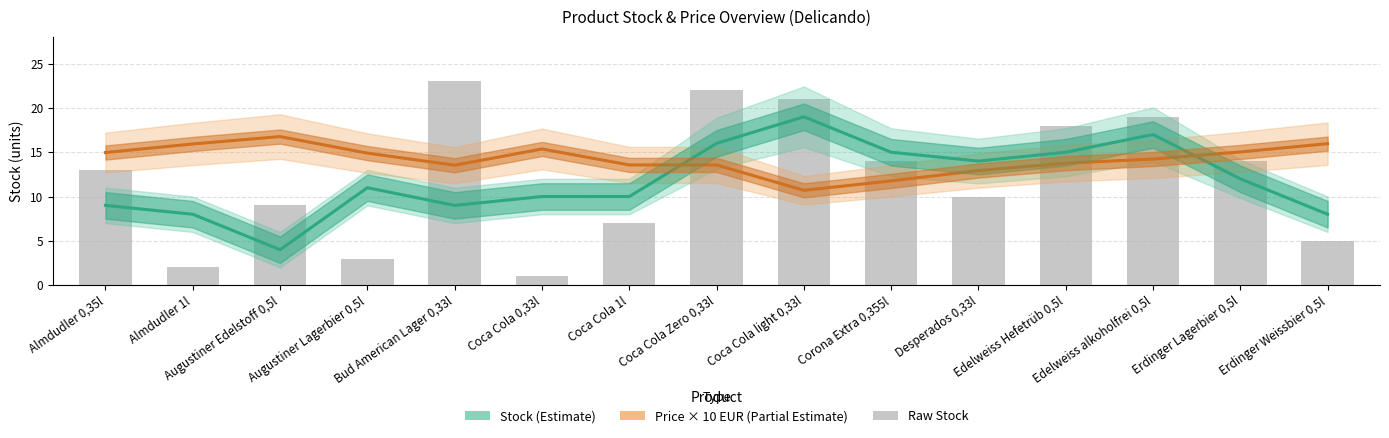

Which category has the lowest value in the Stock (Estimate) series?

Augustiner Edelstoff 0,5l